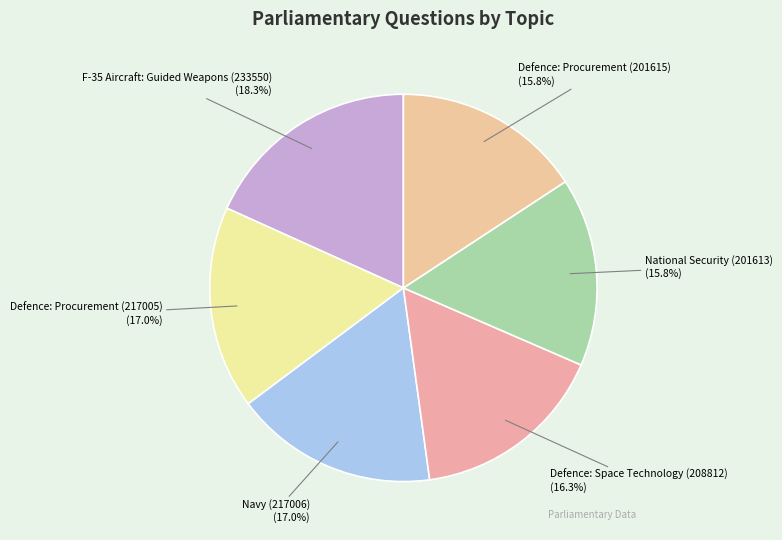

To the nearest percent, what percentage of the pie is Defence: Procurement (217005)?

17%